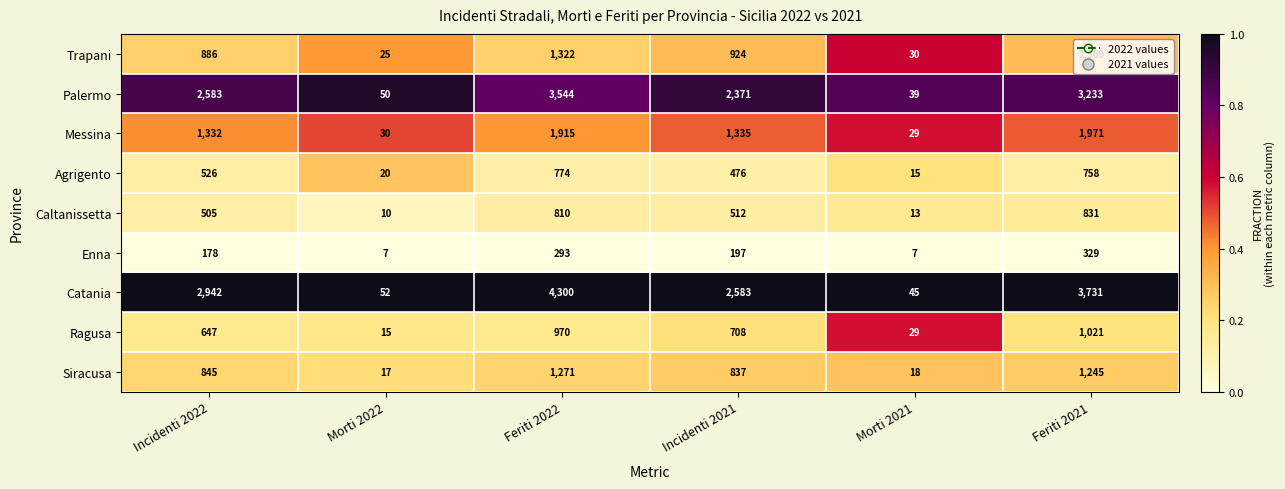

What is the sum of the Enna values at Morti 2021 and Morti 2022?

14